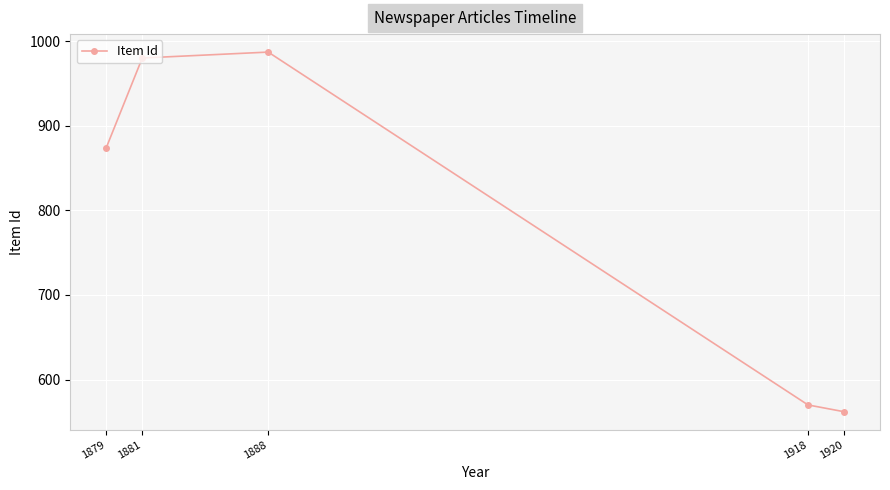

How many categories are shown in the chart?

5